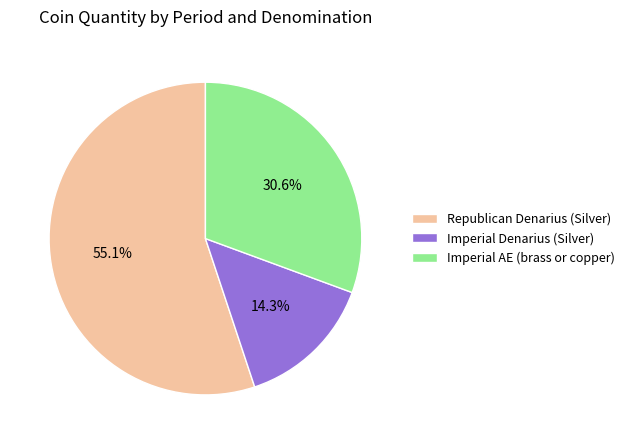

Count the number of slices in the pie.

3